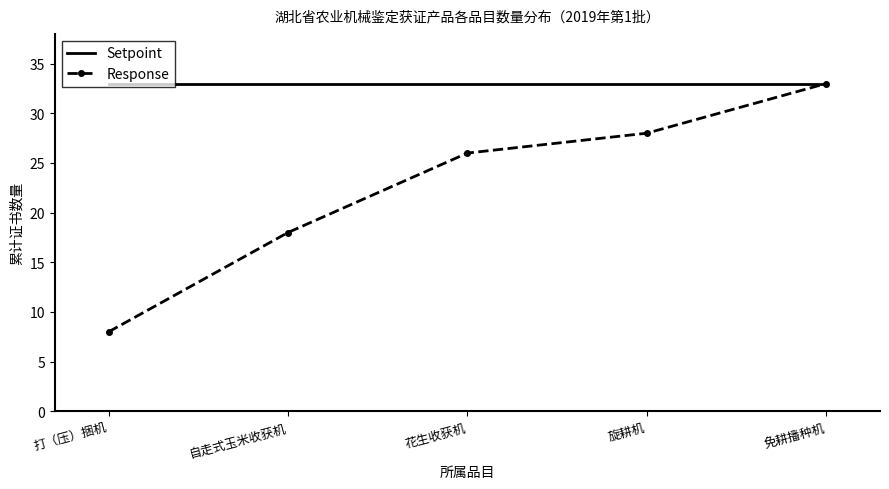

The value of Response at 免耕播种机 is 33. True or false?

True